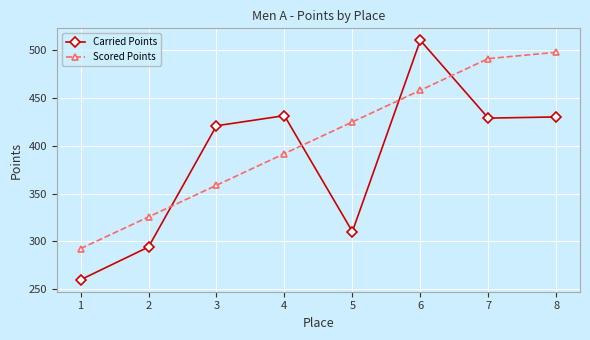

At which label is Scored Points closest to 395?

4